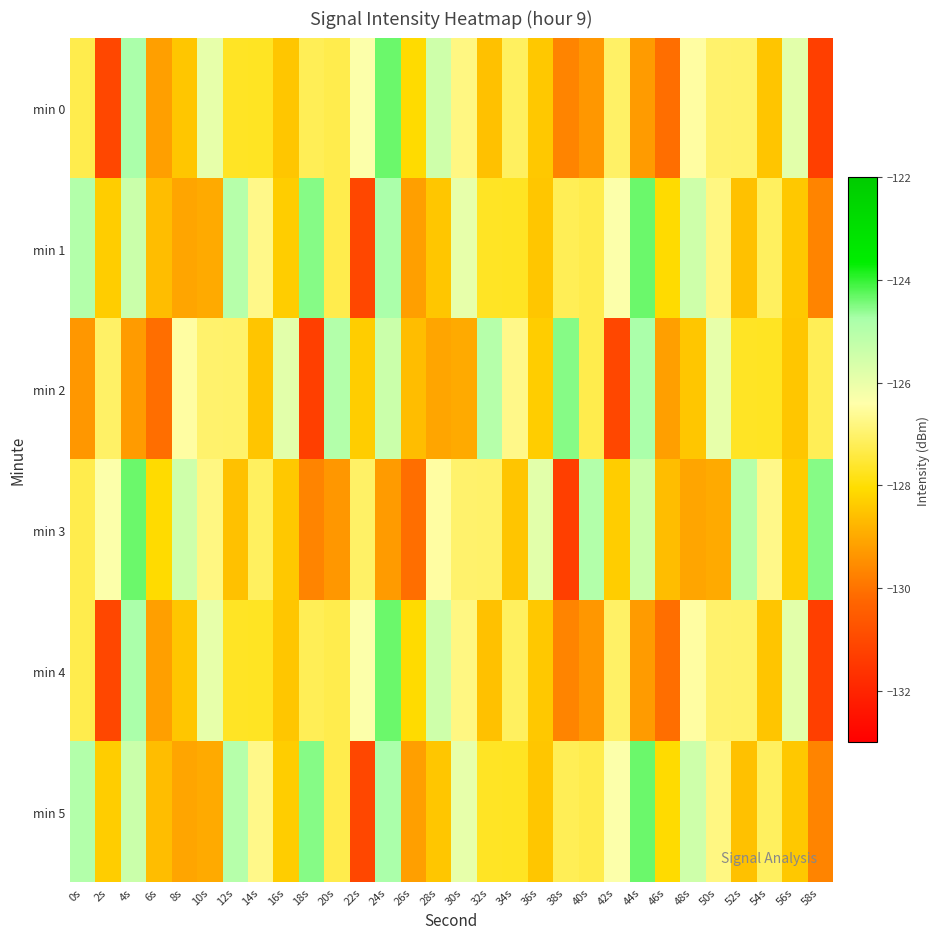

How many data points does each series have?

30